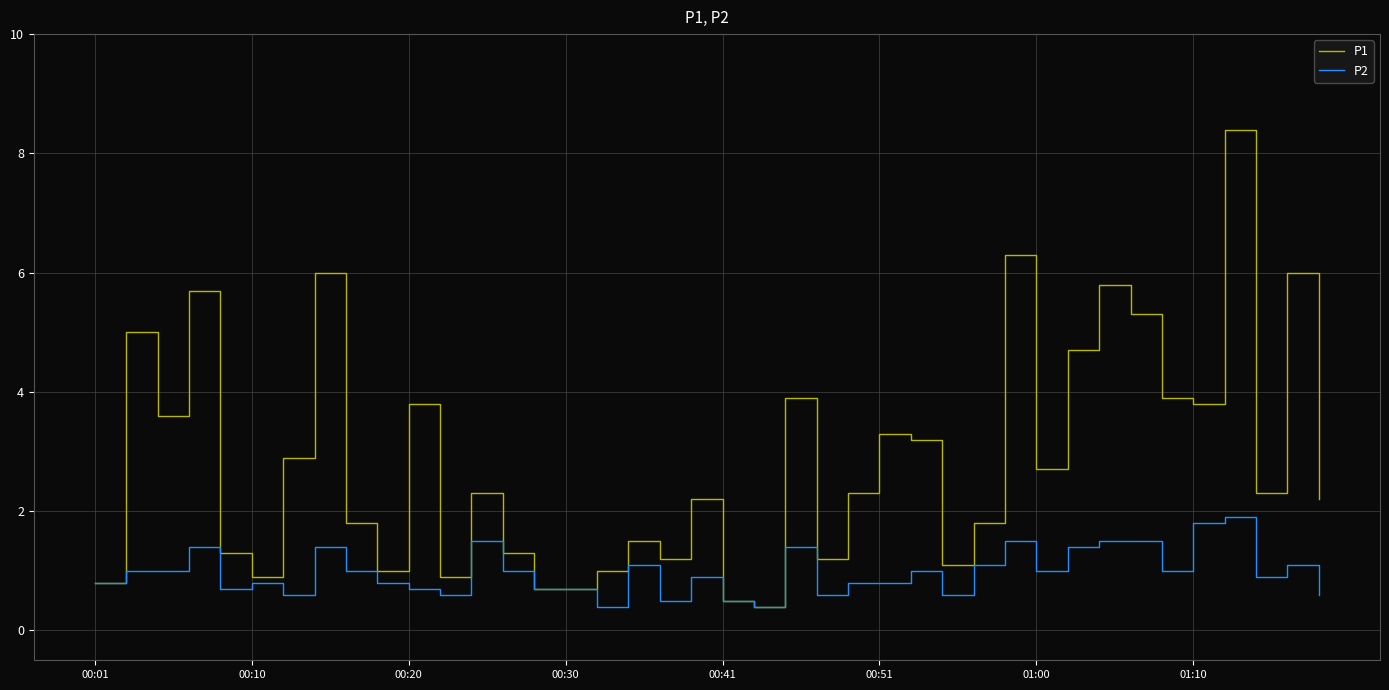

Which series has the largest range (max minus min)?

P1